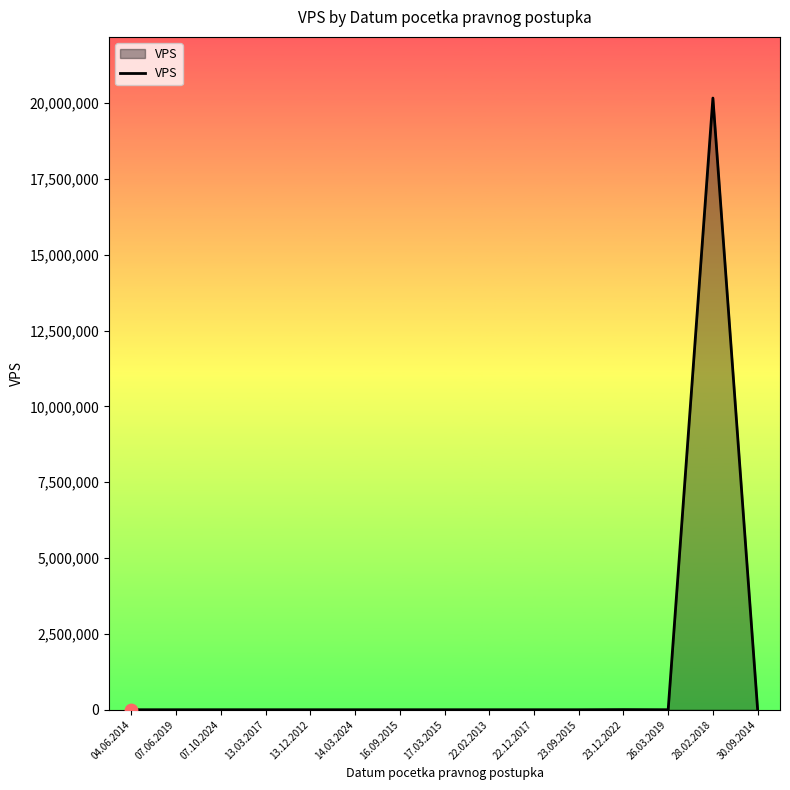

What is the maximum value shown in the chart?

20167461.8